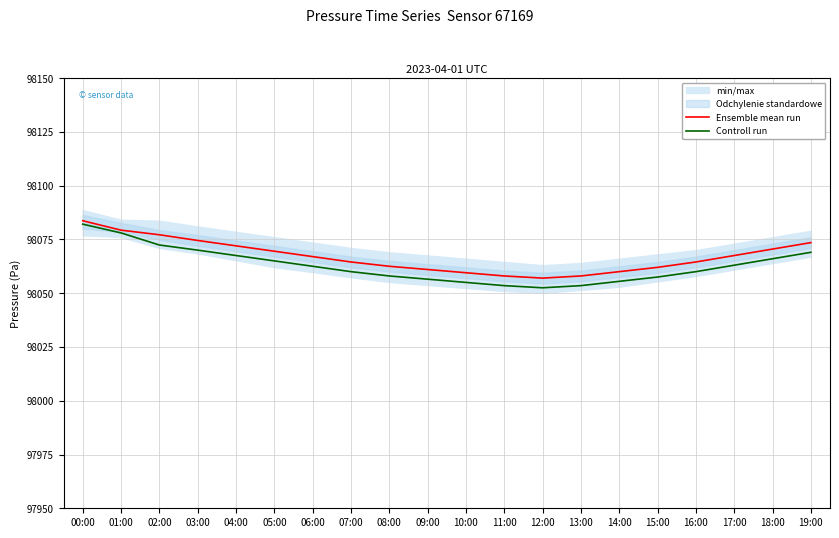

List the series in order of their overall mean, lowest first.

Controll run, Ensemble mean run